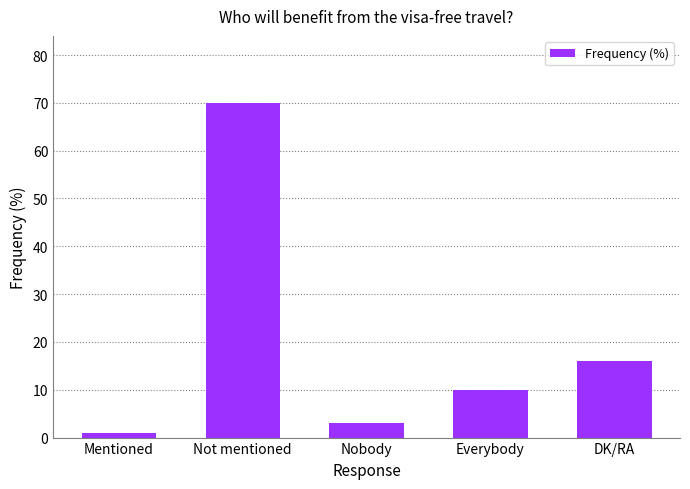

What is the value of the 2nd bar from the left?

70